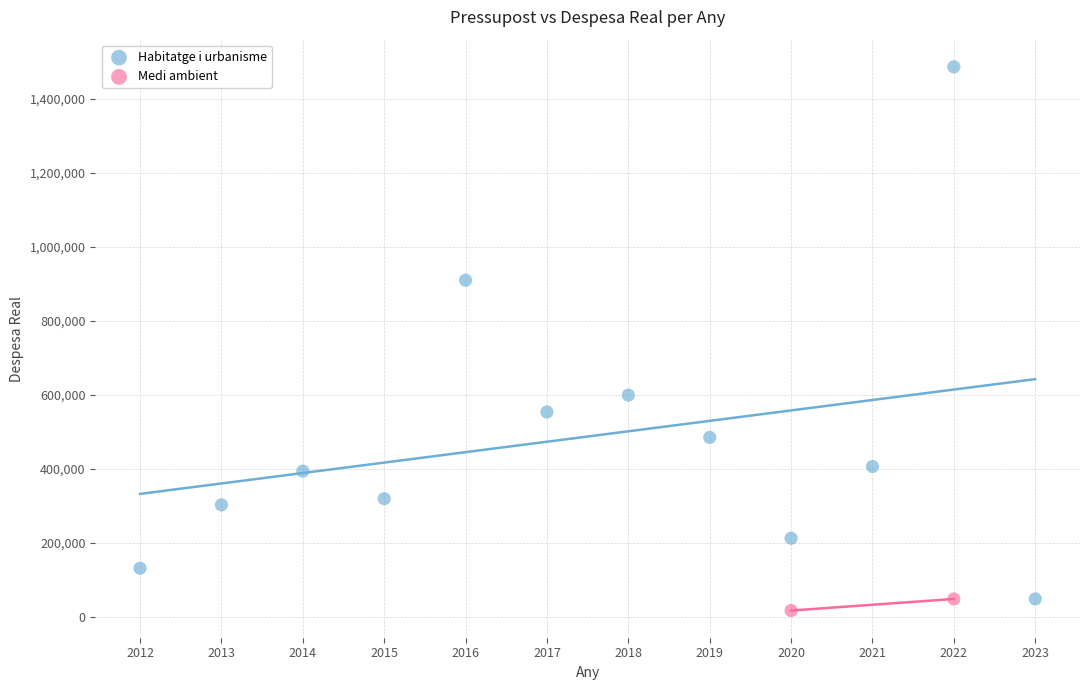

What are all the series names shown in the legend?

Habitatge i urbanisme, Medi ambient